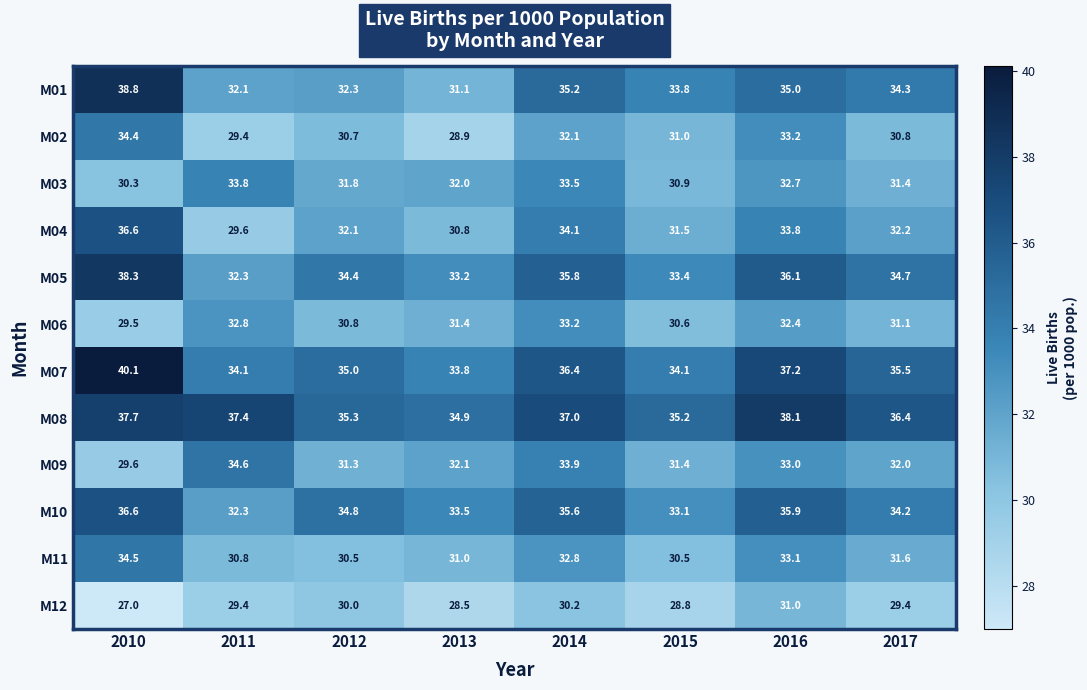

Where is M09 nearest to the value 32?

2017